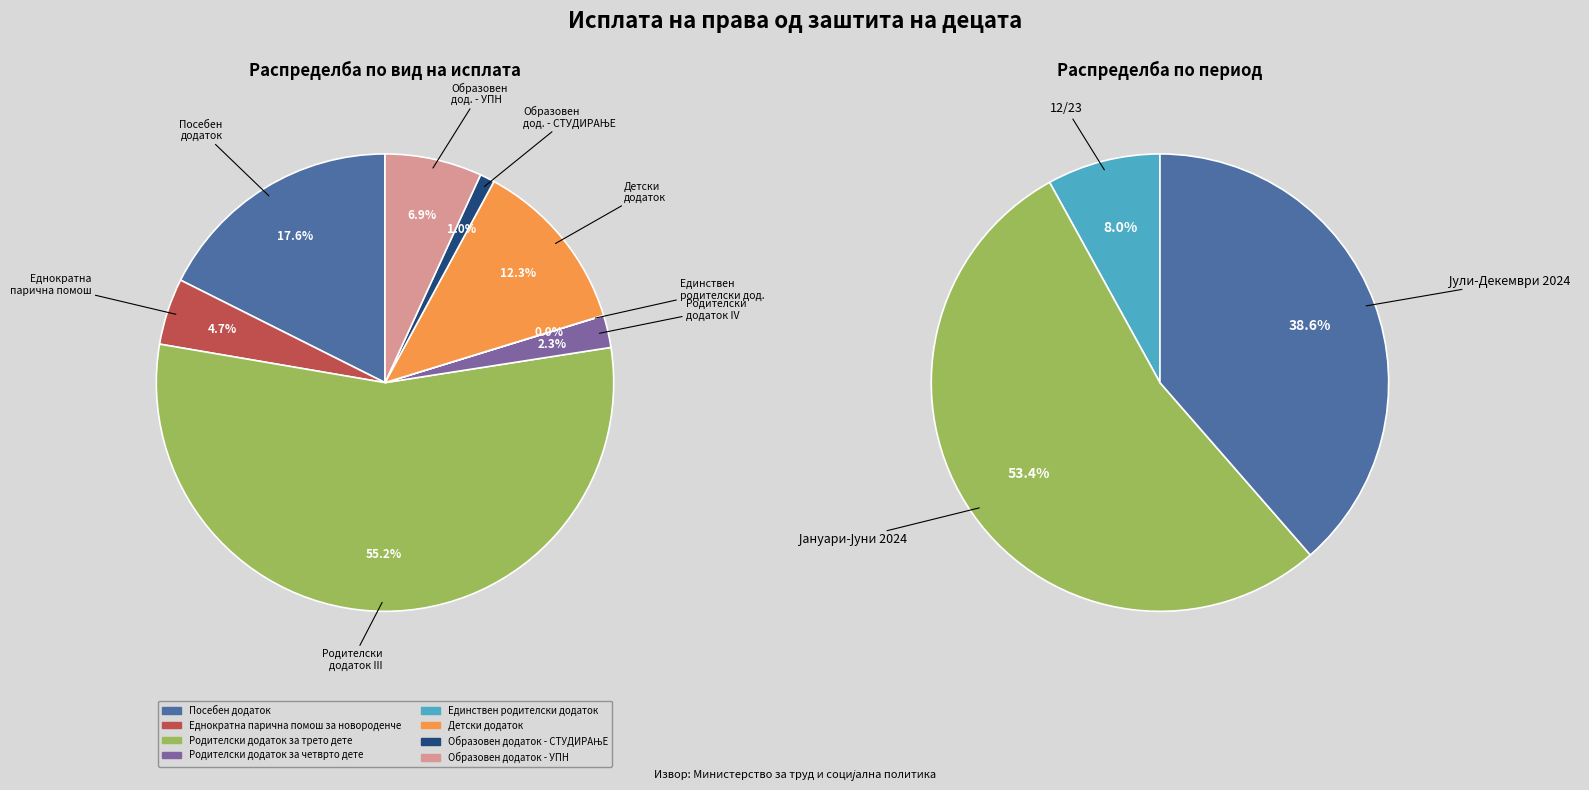

To the nearest percent, what portion does Посебен додаток represent?

18%